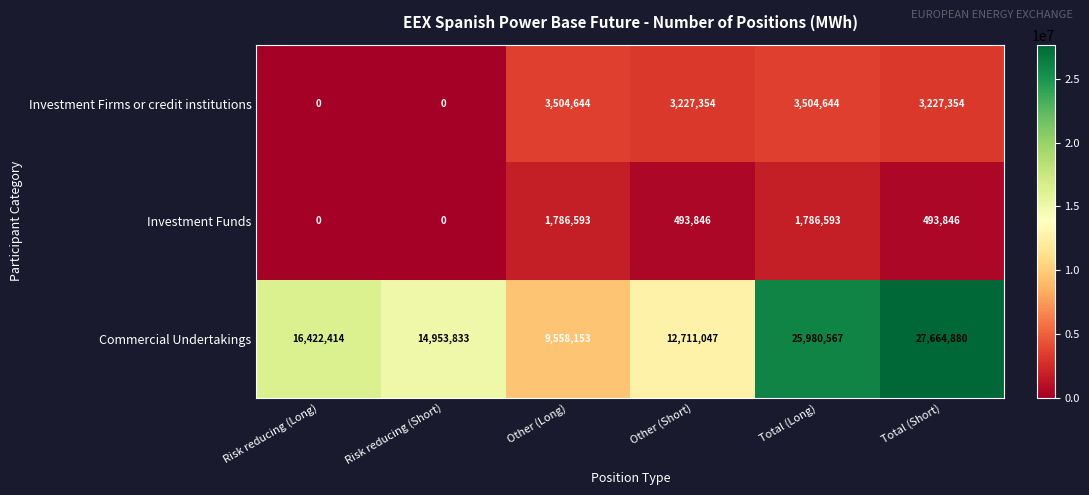

True or false: Investment Funds has a value of 137608 at Total (Short).

False